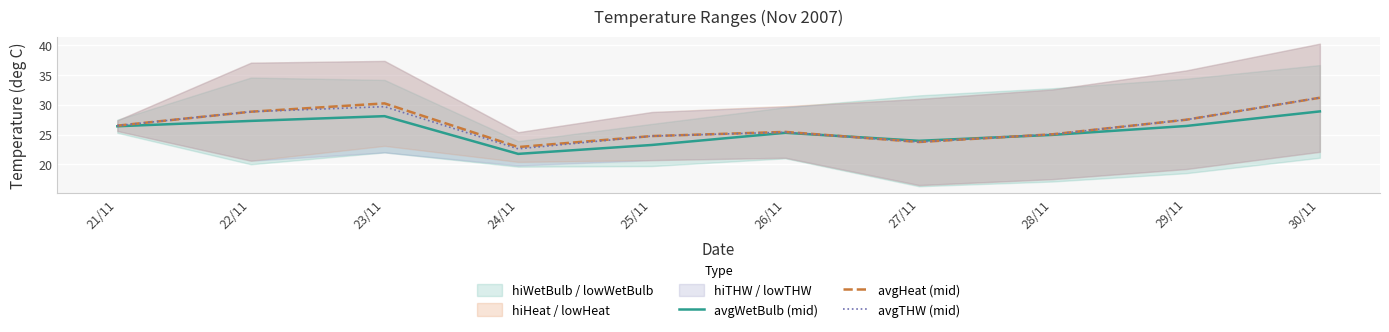

Reading left to right, list all the values displayed in this chart.

avgWetBulb (mid): 21/11=26.4	22/11=27.3	23/11=28.1	24/11=21.8	25/11=23.2	26/11=25.3	27/11=24.0	28/11=24.9	29/11=26.4	30/11=28.9
avgHeat (mid): 21/11=26.5	22/11=28.9	23/11=30.2	24/11=22.9	25/11=24.8	26/11=25.5	27/11=23.8	28/11=25.1	29/11=27.5	30/11=31.2
avgTHW (mid): 21/11=26.5	22/11=28.9	23/11=29.7	24/11=22.6	25/11=24.8	26/11=25.4	27/11=23.8	28/11=25.1	29/11=27.5	30/11=31.2